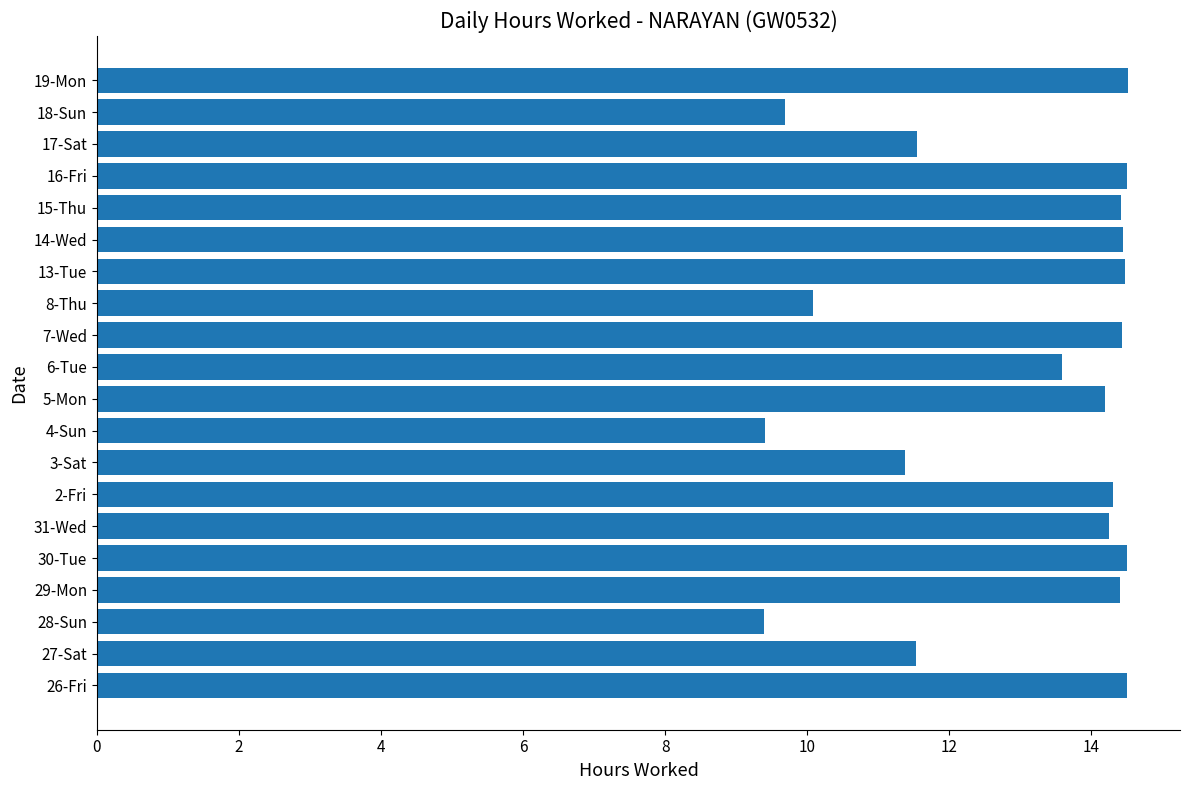

Is it true that the value at 30-Tue is 19.9?

False